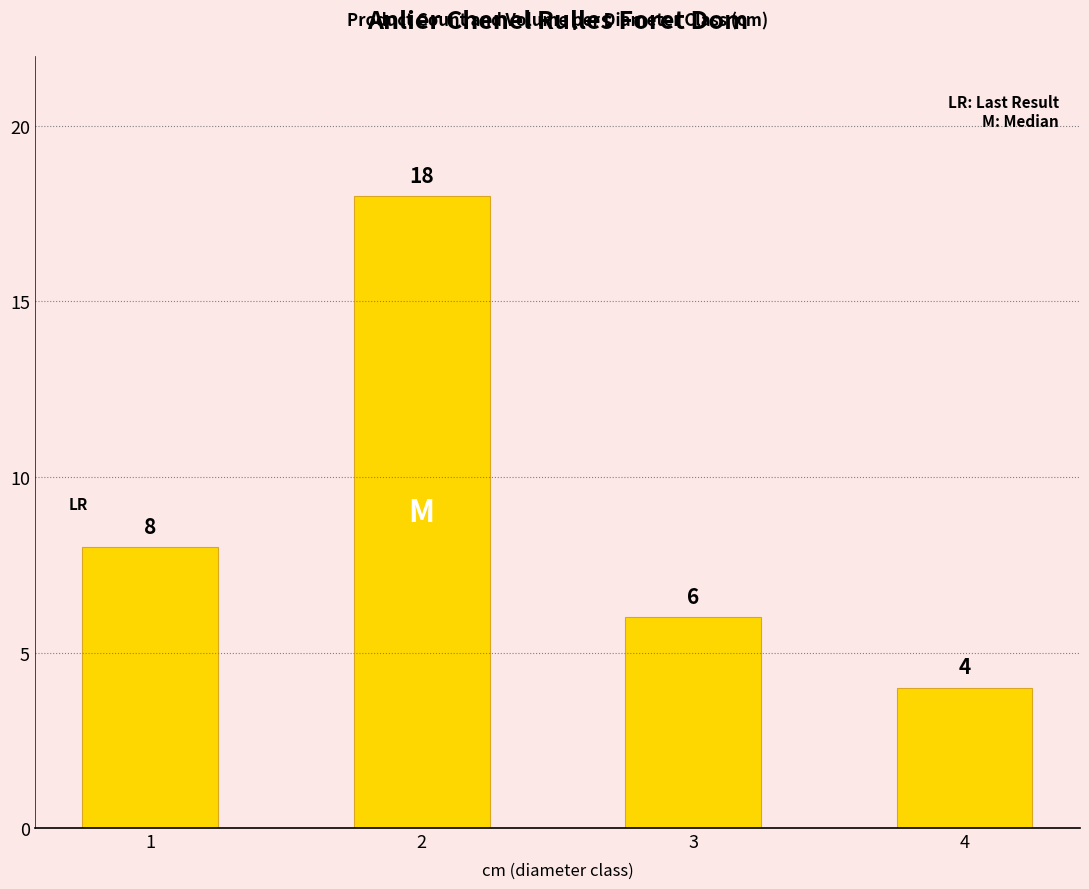

What is the smallest value displayed?

4